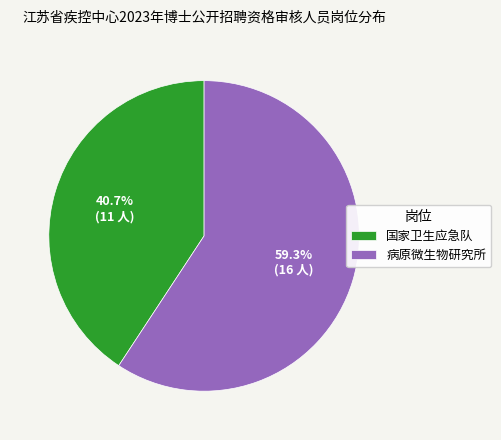

To the nearest percent, what is the combined percentage of 国家卫生应急队 and 病原微生物研究所?

100%